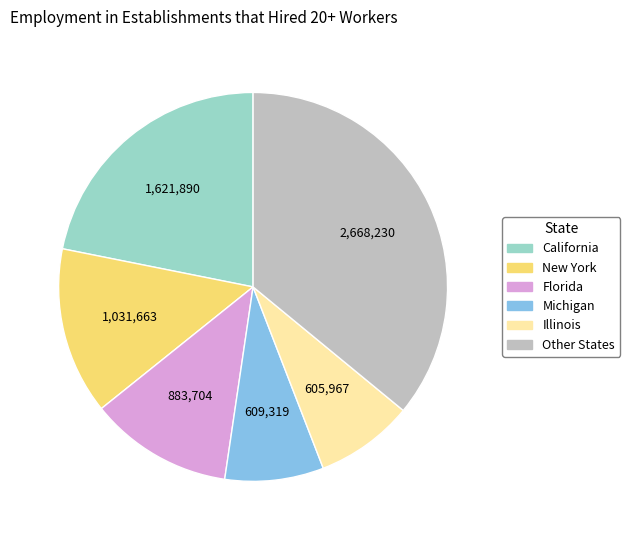

How many slices are in this pie chart?

6